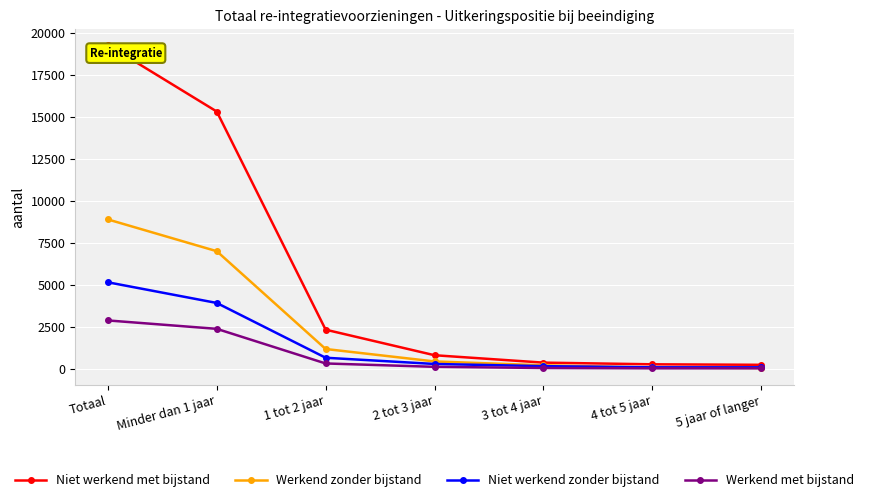

Which series changed the most between 1 tot 2 jaar and 4 tot 5 jaar?

Niet werkend met bijstand